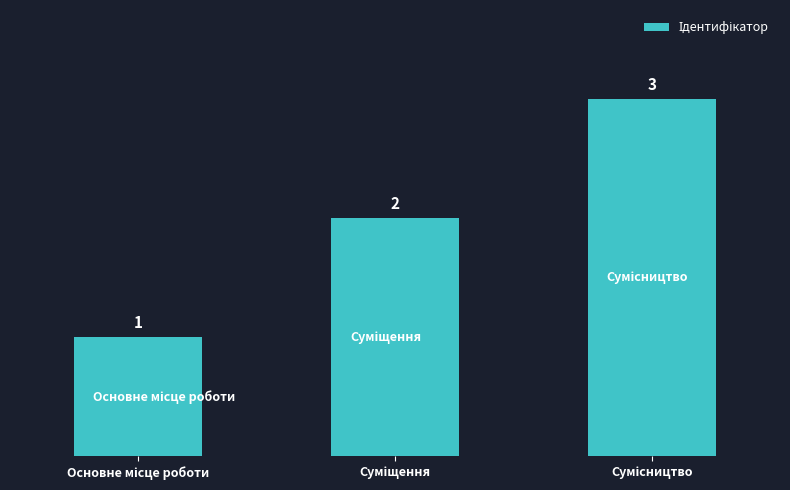

What is the greatest value displayed?

3